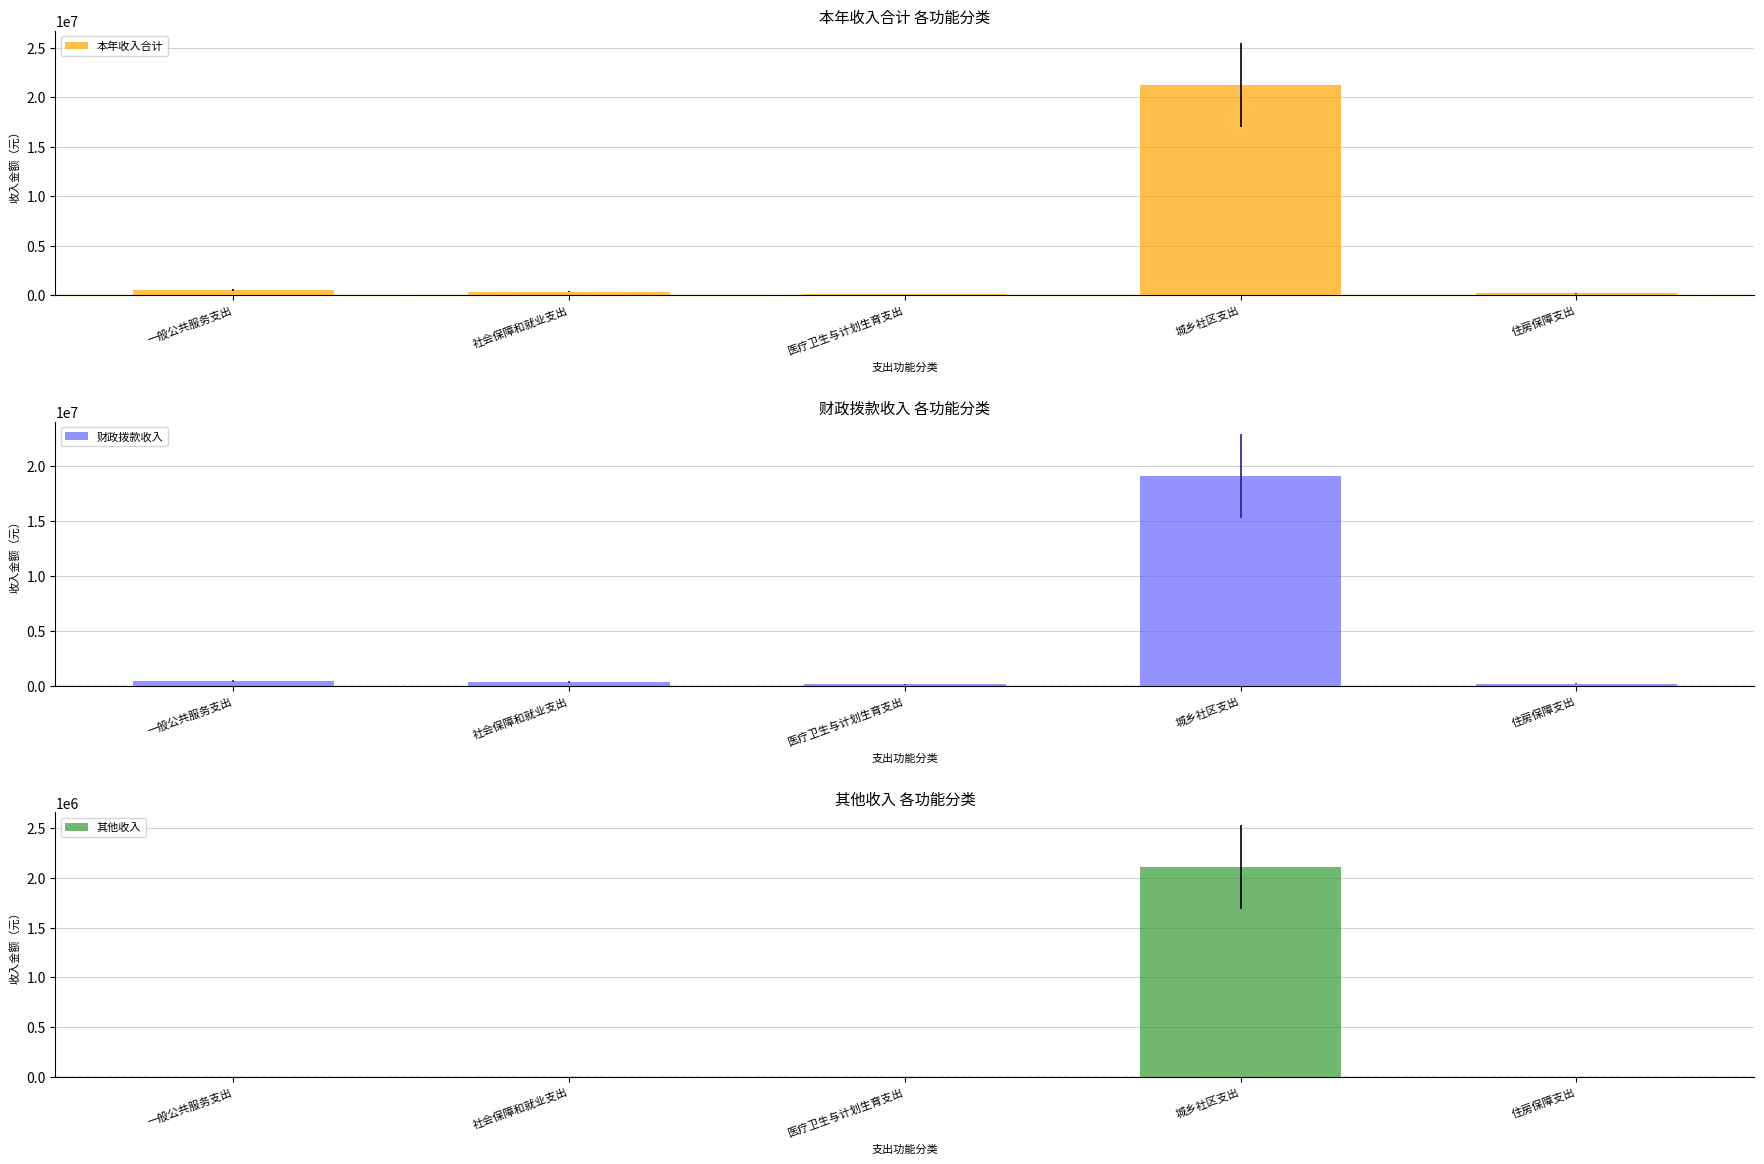

The value of 财政拨款收入 at 医疗卫生与计划生育支出 is 148611.1. True or false?

True